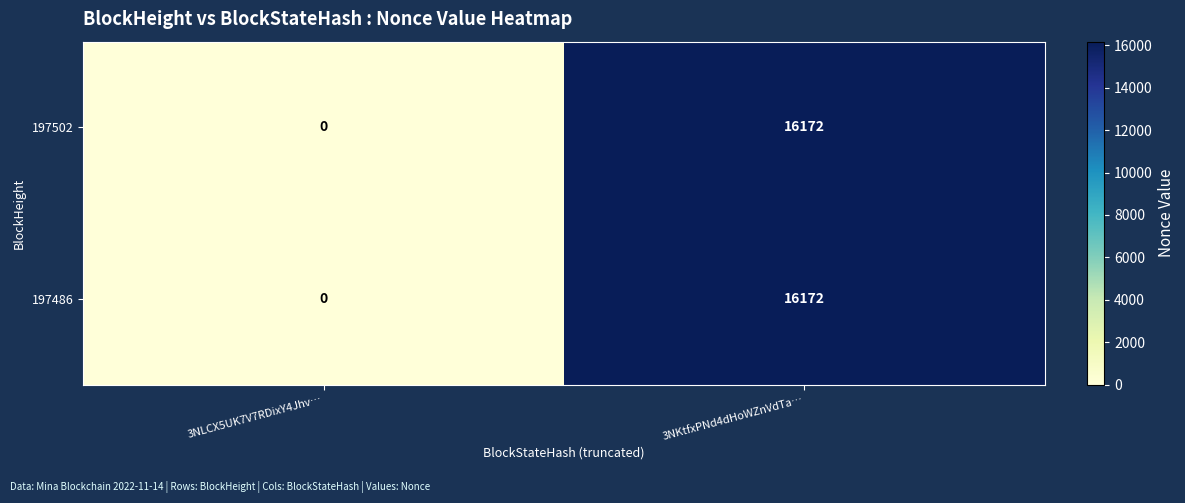

Is it true that 197486 equals 24419 at 3NKtfxPNd4dHoWZnVdTa…?

False